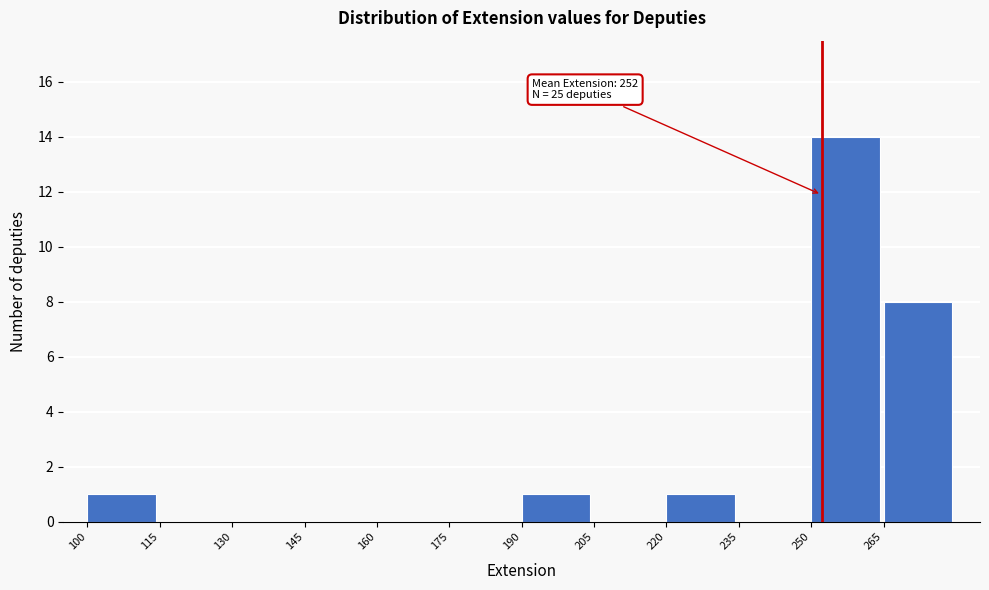

Over which range of the x-axis is the bar tallest?

250 to 265